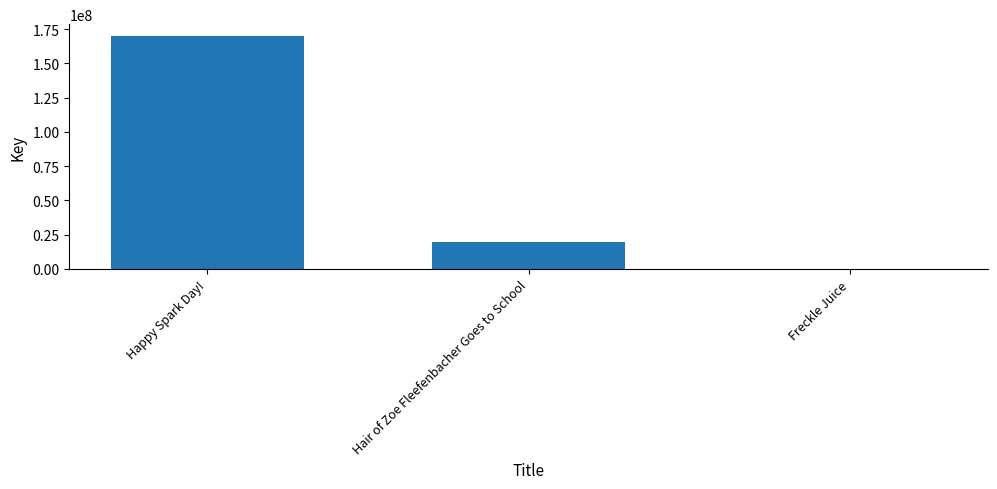

Which category has the highest value across all series?

Happy Spark Day!